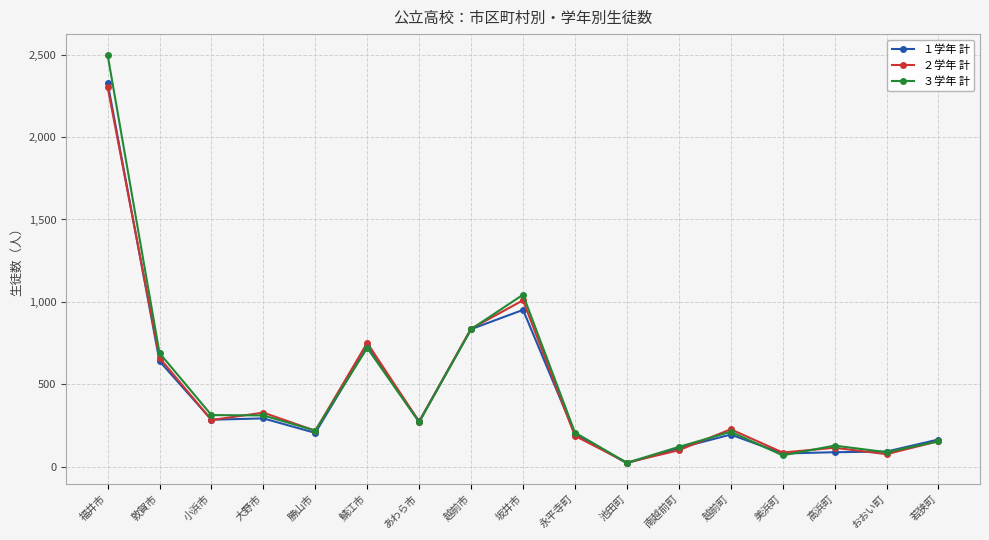

How many data points in ３学年 計 are less than 220?

8